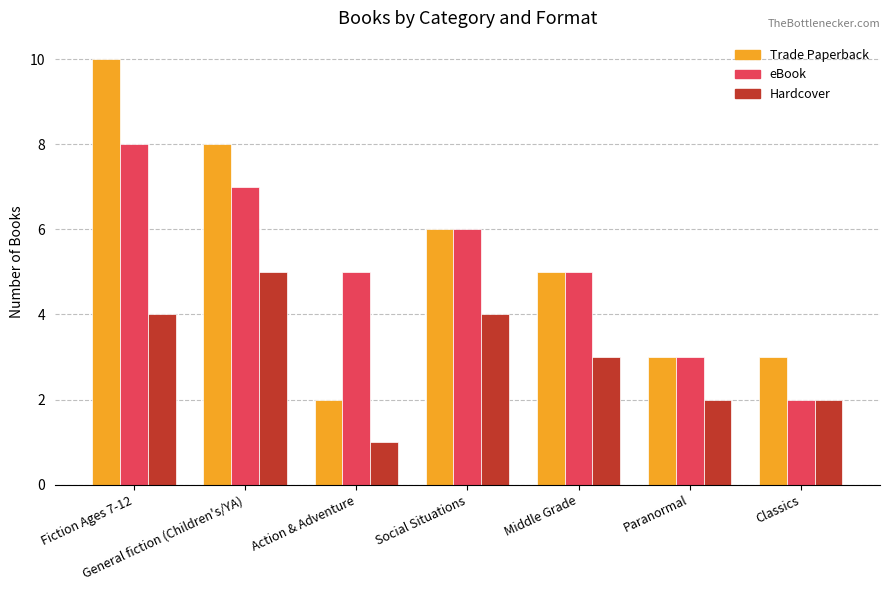

Reading left to right, transcribe all the data shown in this chart.

Trade Paperback: 10	8	2	6	5	3	3
eBook: 8	7	5	6	5	3	2
Hardcover: 4	5	1	4	3	2	2